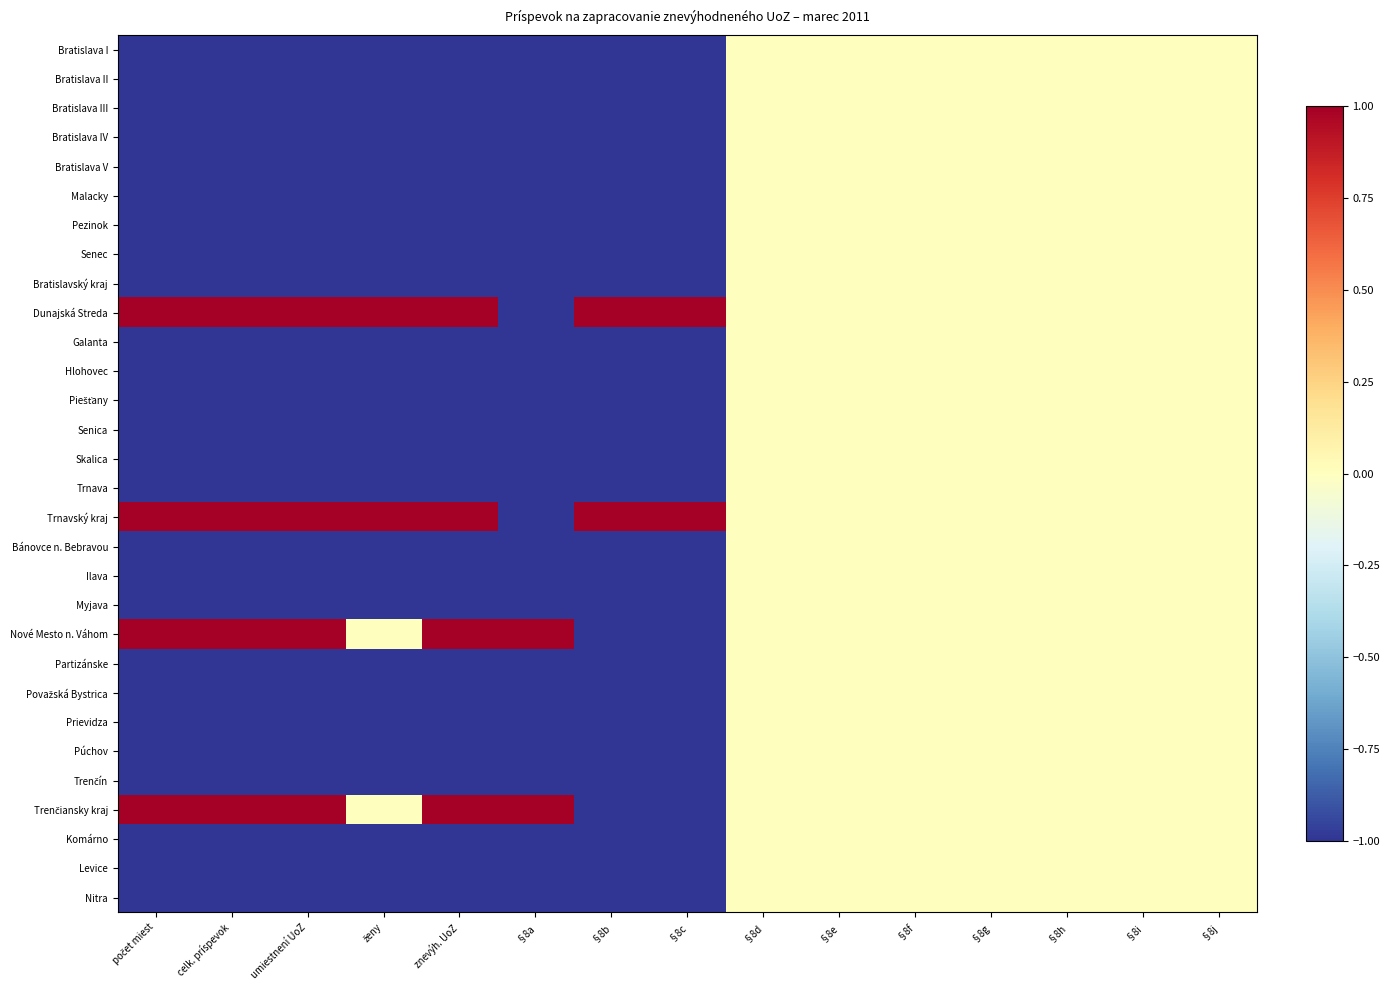

List the series in order of their peak value, lowest first.

Bratislava I, Bratislava II, Bratislava III, Bratislava IV, Bratislava V, Malacky, Pezinok, Senec, Bratislavský kraj, Galanta, Hlohovec, Piešťany, Senica, Skalica, Trnava, Bánovce n. Bebravou, Ilava, Myjava, Partizánske, Považská Bystrica, Prievidza, Púchov, Trenčín, Komárno, Levice, Nitra, Dunajská Streda, Trnavský kraj, Nové Mesto n. Váhom, Trenčiansky kraj